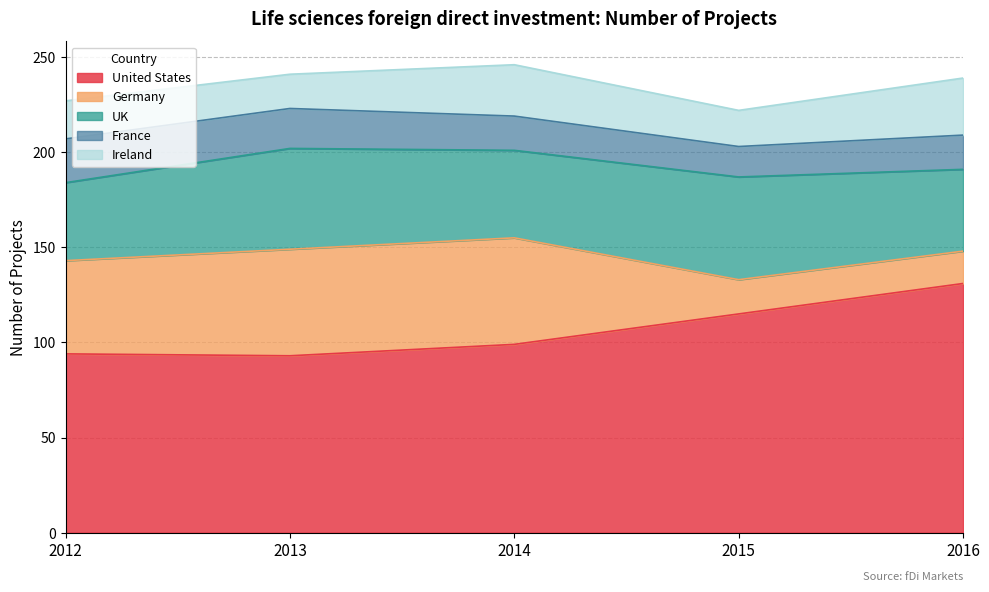

Between which two adjacent categories do Ireland and Germany first intersect?

2014 and 2015